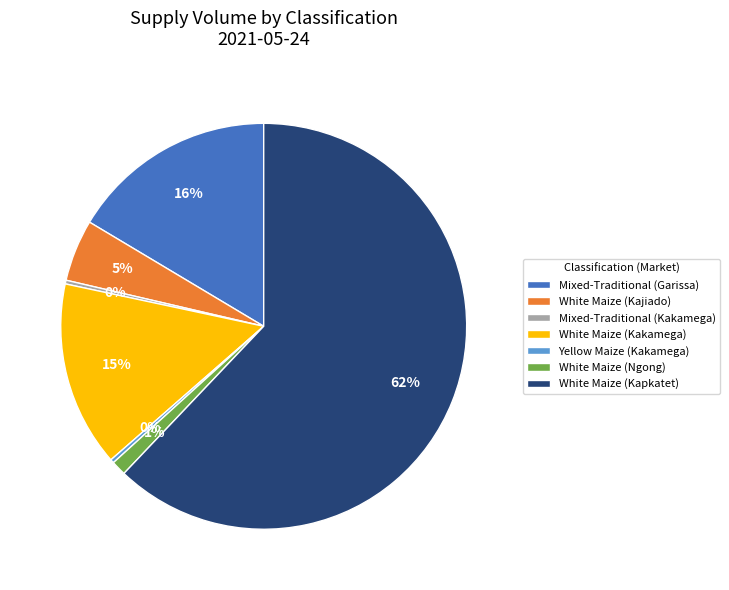

To the nearest percent, what is the average slice percentage?

14%